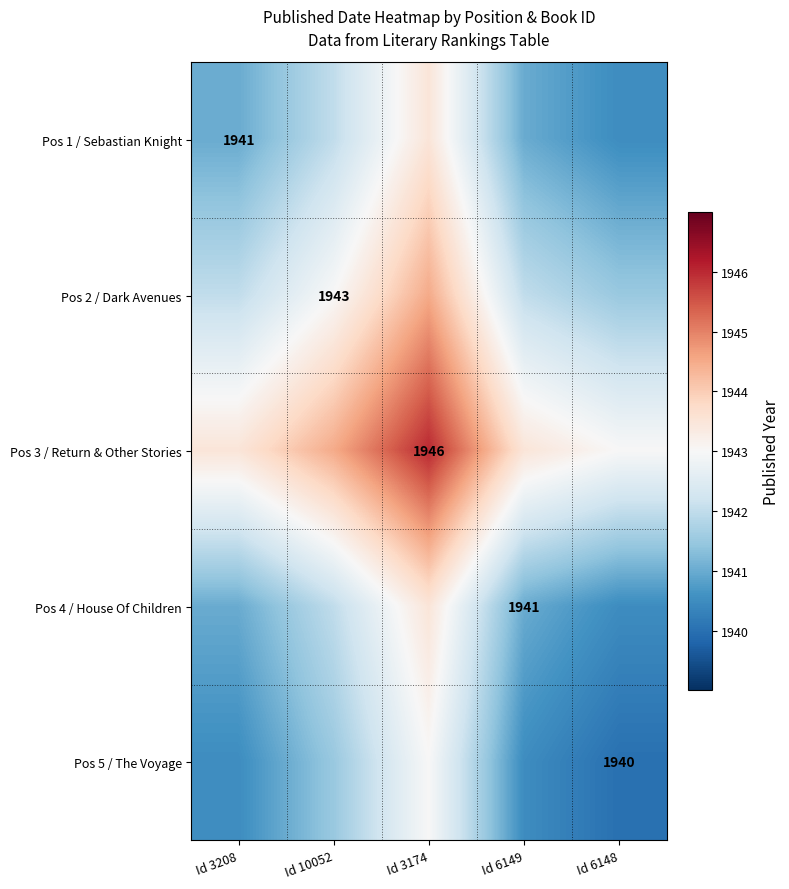

Between Id 6149 and Id 6148, which is larger?

Id 6149